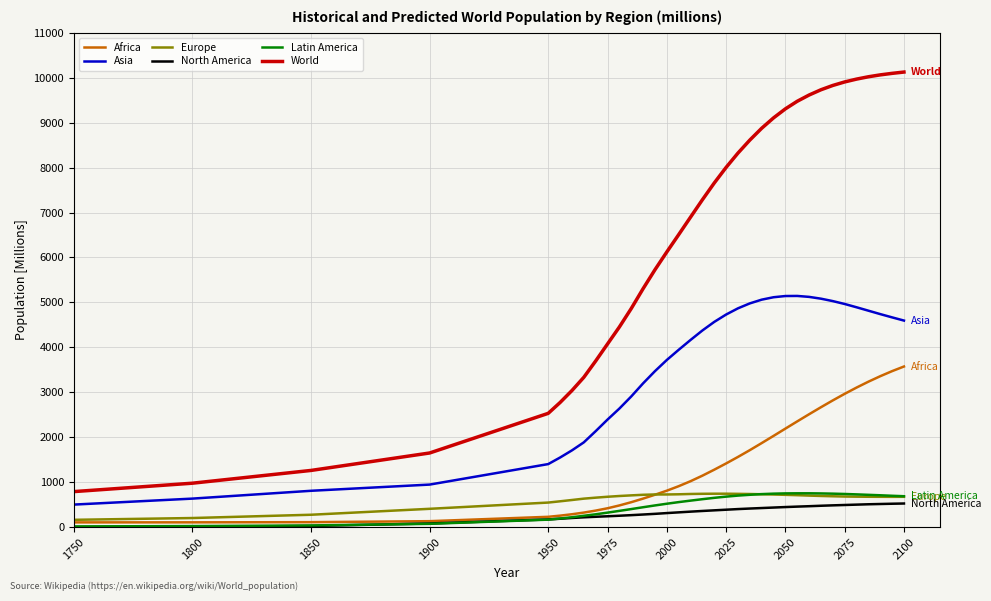

Which series has the largest range (max minus min)?

World